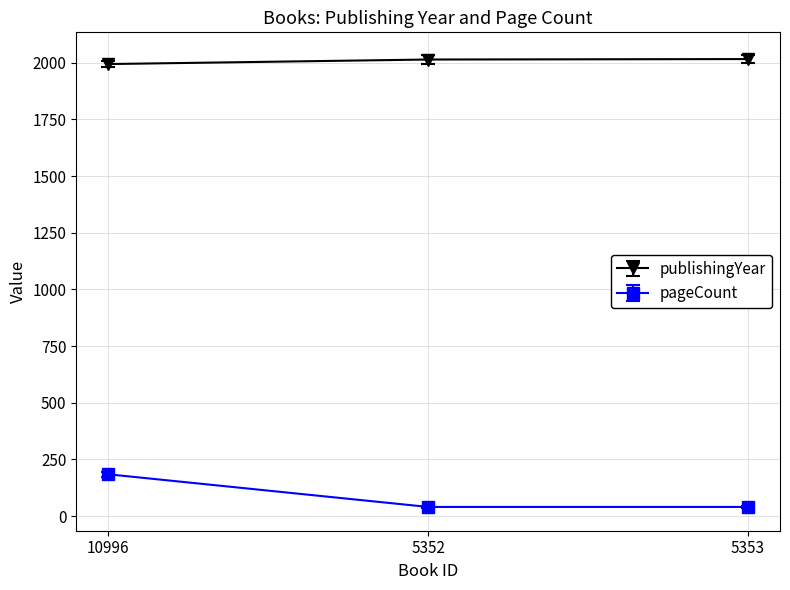

How many series are shown in this chart?

2